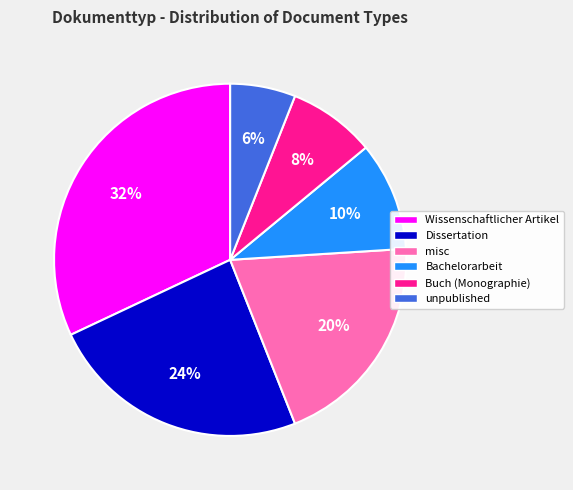

To the nearest percent, what is the average slice percentage?

17%